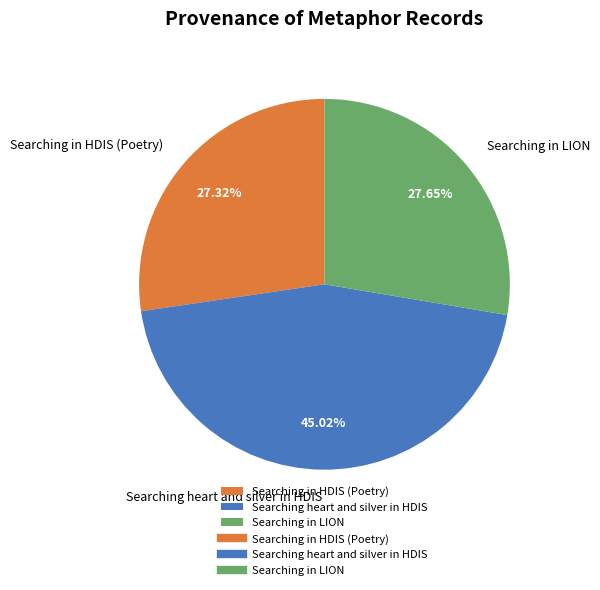

Combined, what portion of the pie is Searching in HDIS (Poetry) and Searching in LION?

55.0%